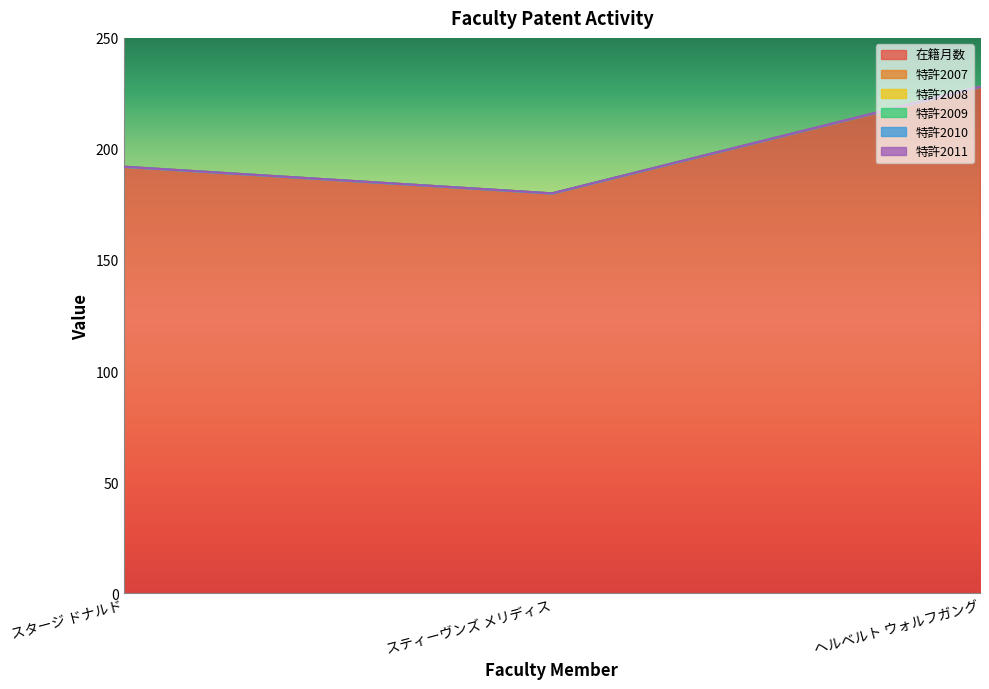

What is the label of the 1st point from the right?

ヘルベルト ウォルフガング